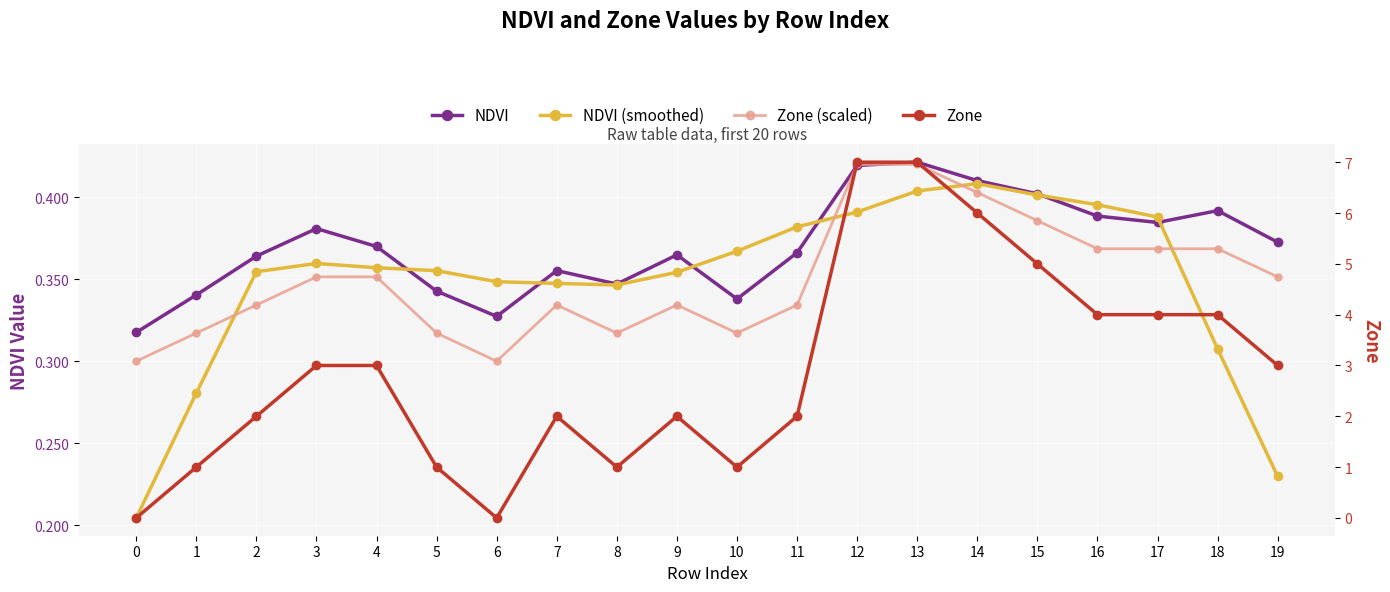

Which series has the largest range (max minus min)?

Zone